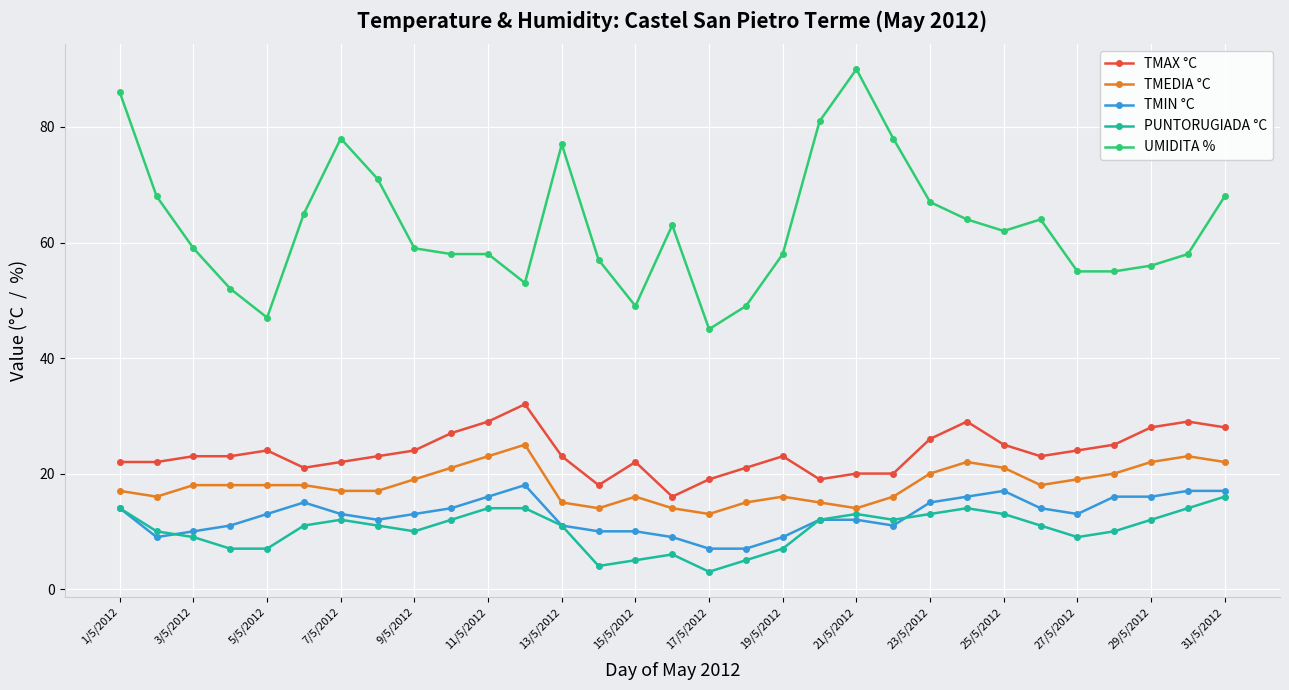

What is the sum of all TMIN °C values?

397